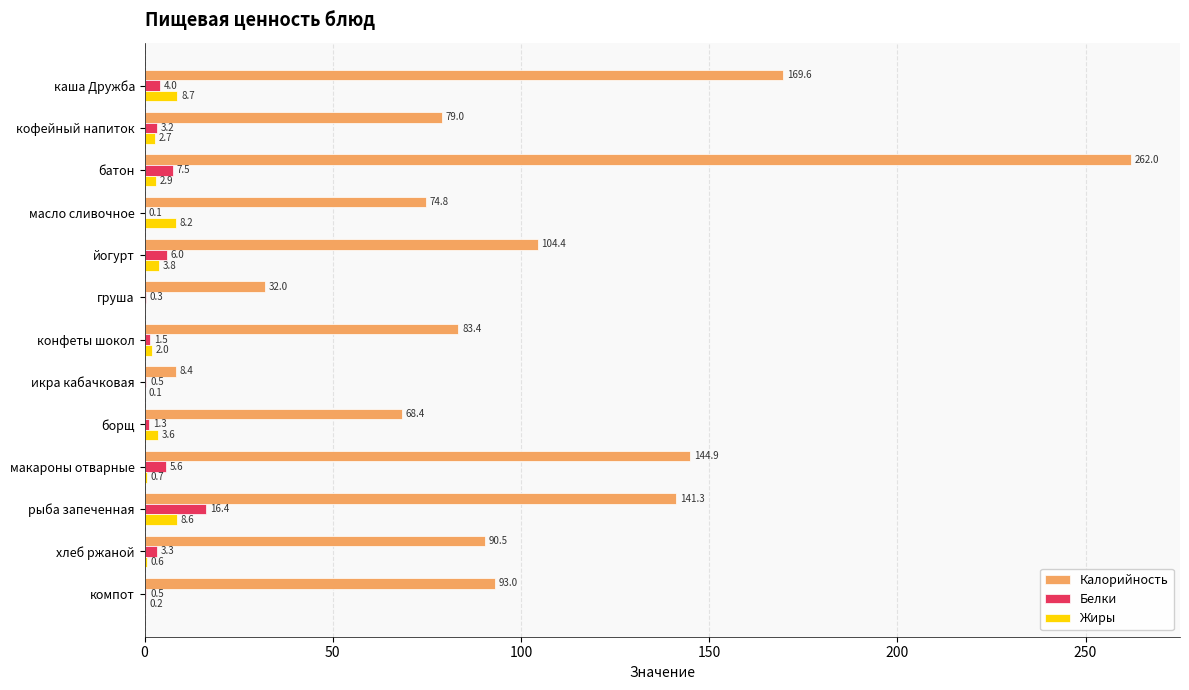

Where is Белки nearest to the value 8?

батон